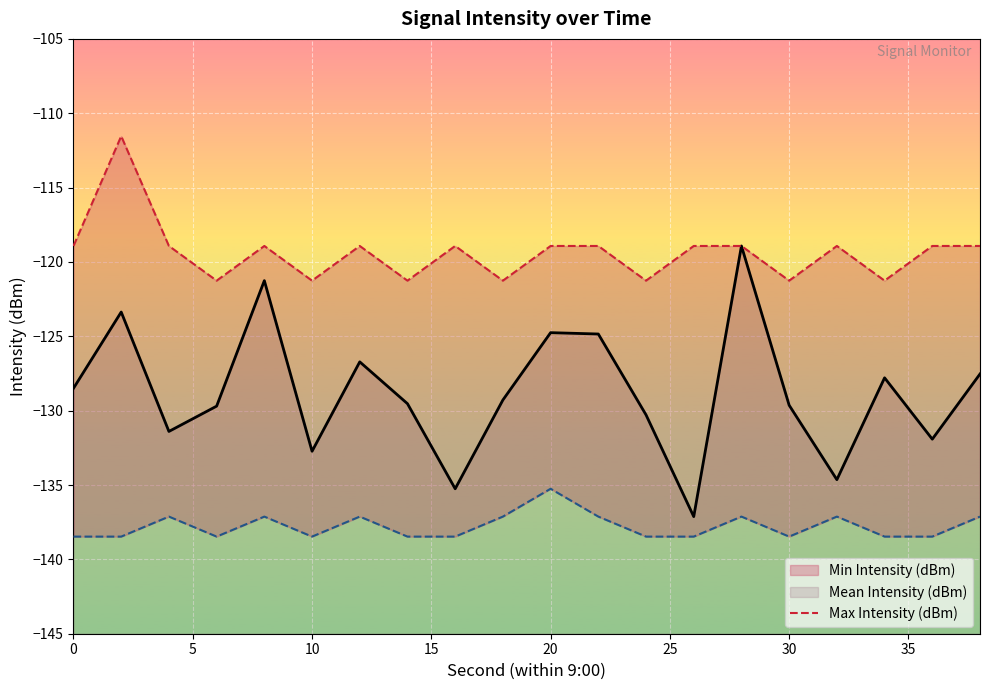

What is the minimum value for Mean Intensity (dBm)?

-137.1